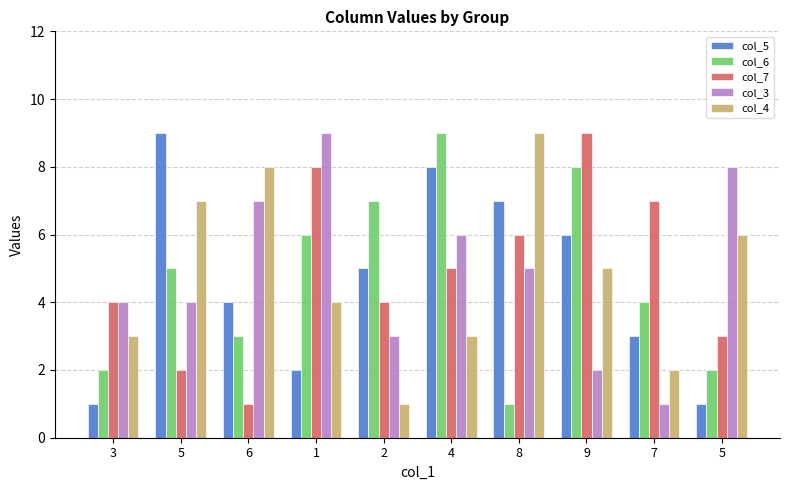

Which series changed the most between 6 and 8?

col_7